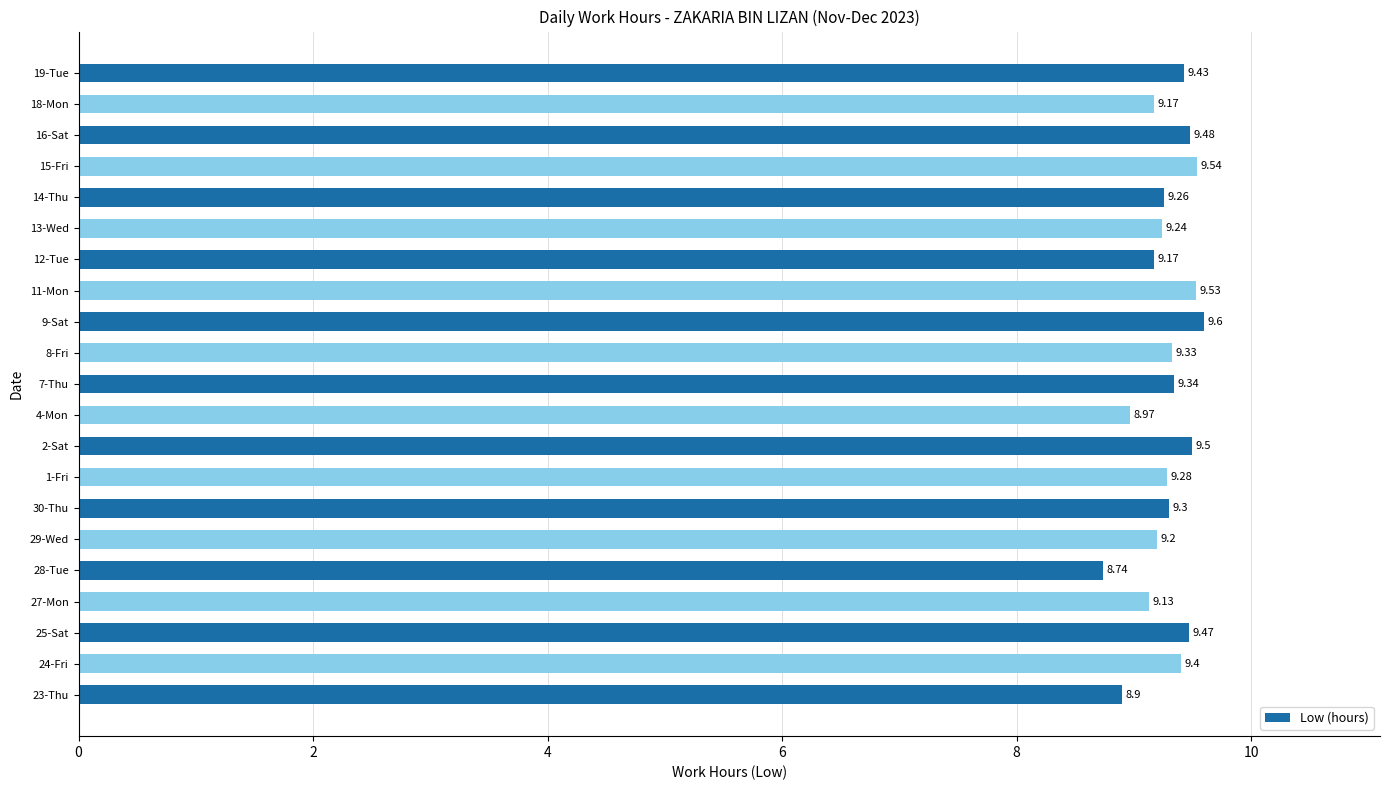

How many data points are less than 9?

3